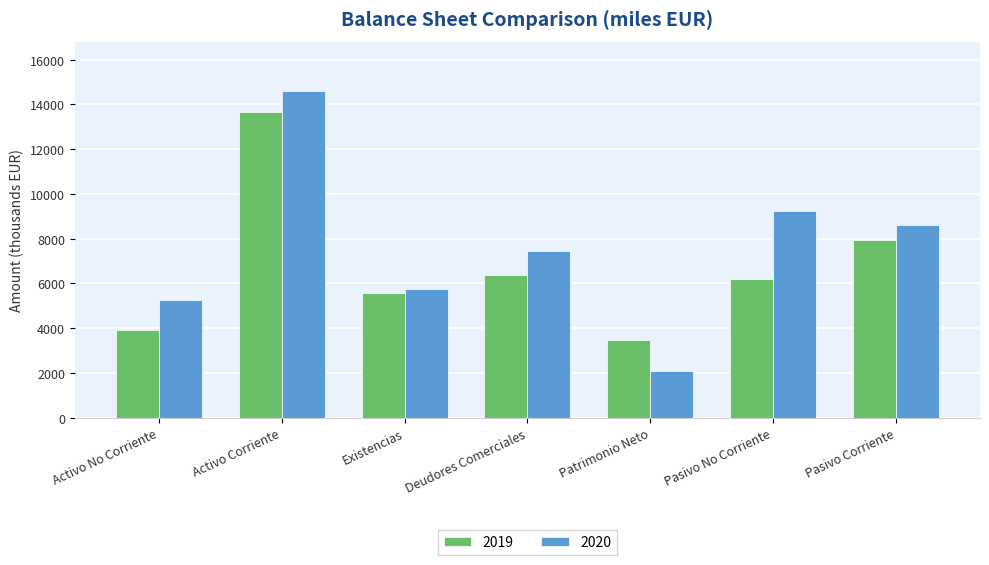

Rank the series by their average value, from highest to lowest.

2020, 2019